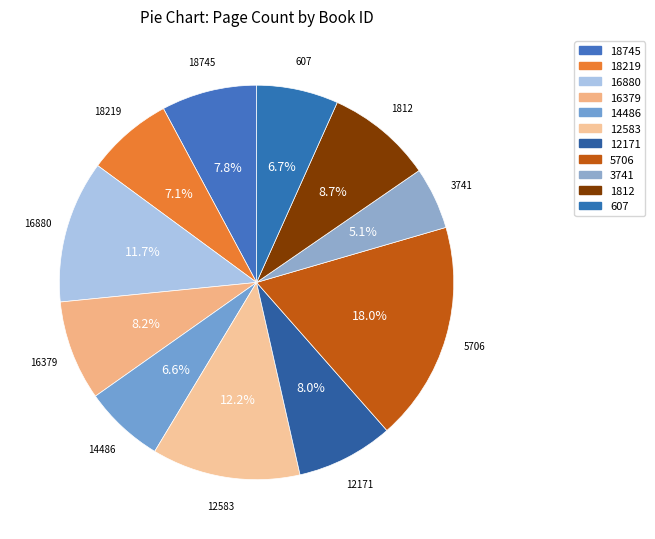

To the nearest percent, what is the average slice percentage?

9%